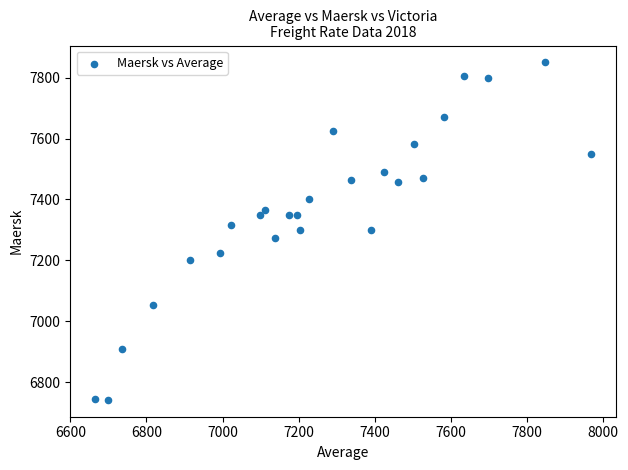

What is the range of X values (max minus min)?

1303